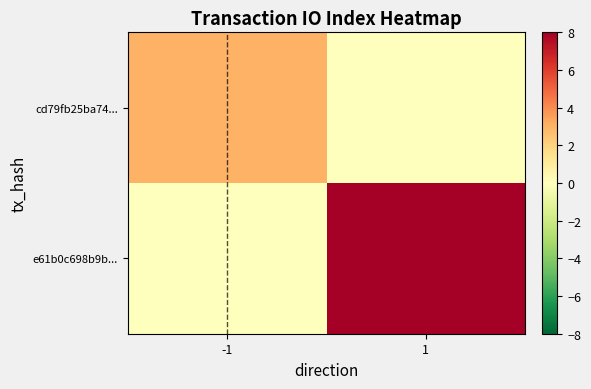

Reading left to right, transcribe all the data shown in this chart.

cd79fb25ba74...: -1=3	1=0
e61b0c698b9b...: -1=0	1=8